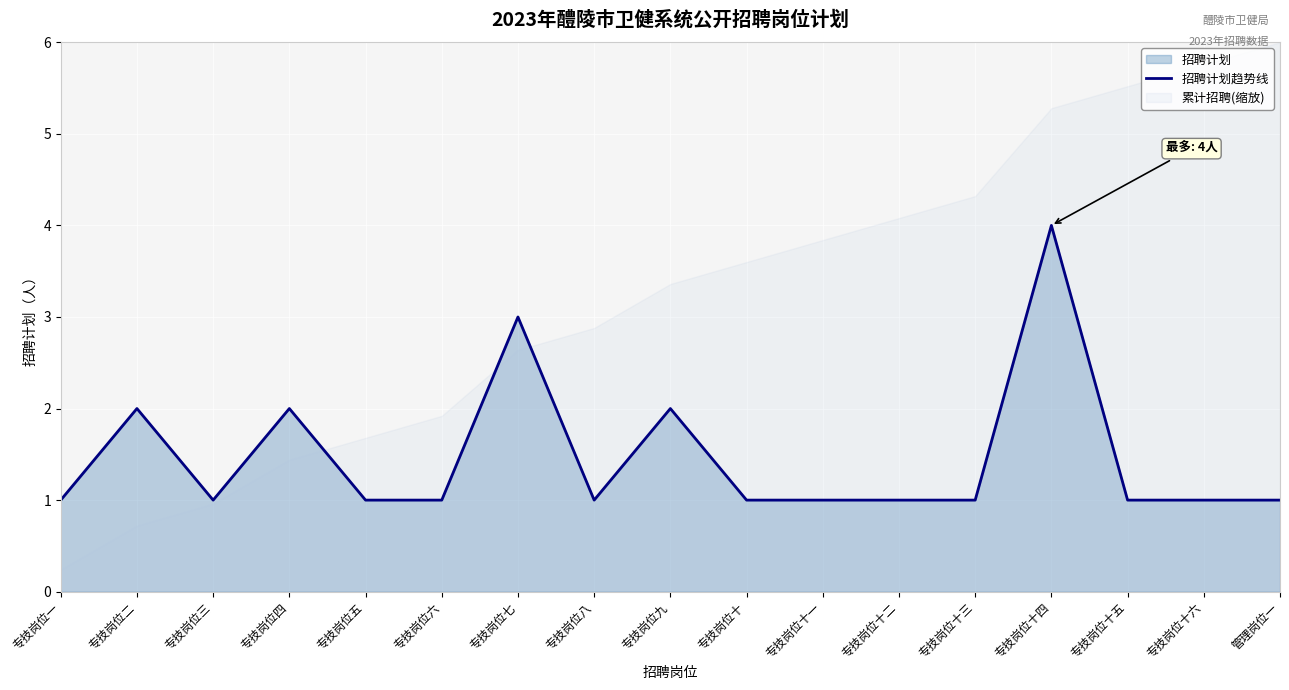

What is the maximum value shown in the chart?

4